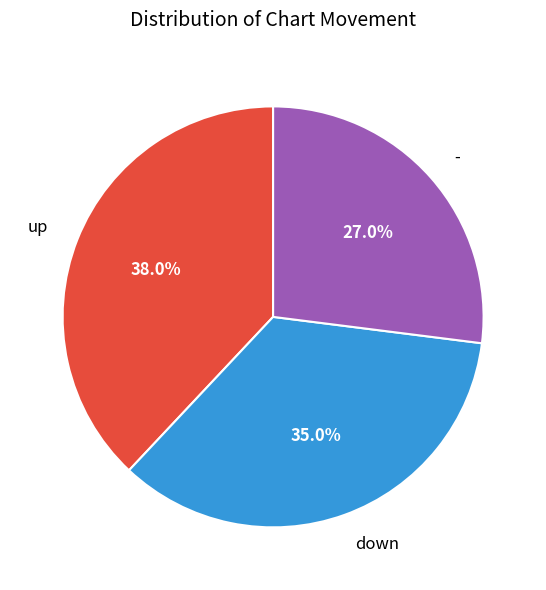

To the nearest percent, what is the difference between the largest and smallest slice percentages?

11%